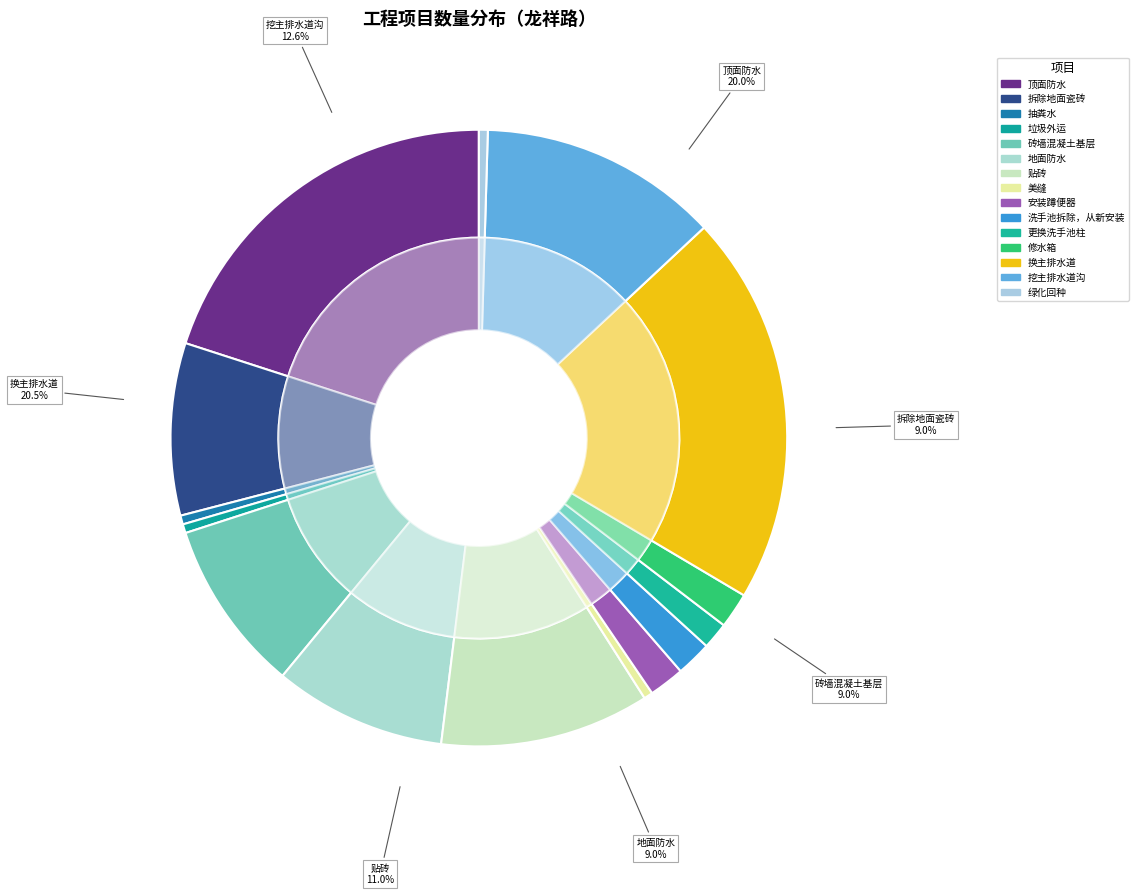

True or false: 拆除地面瓷砖 accounts for 9% of the total.

True